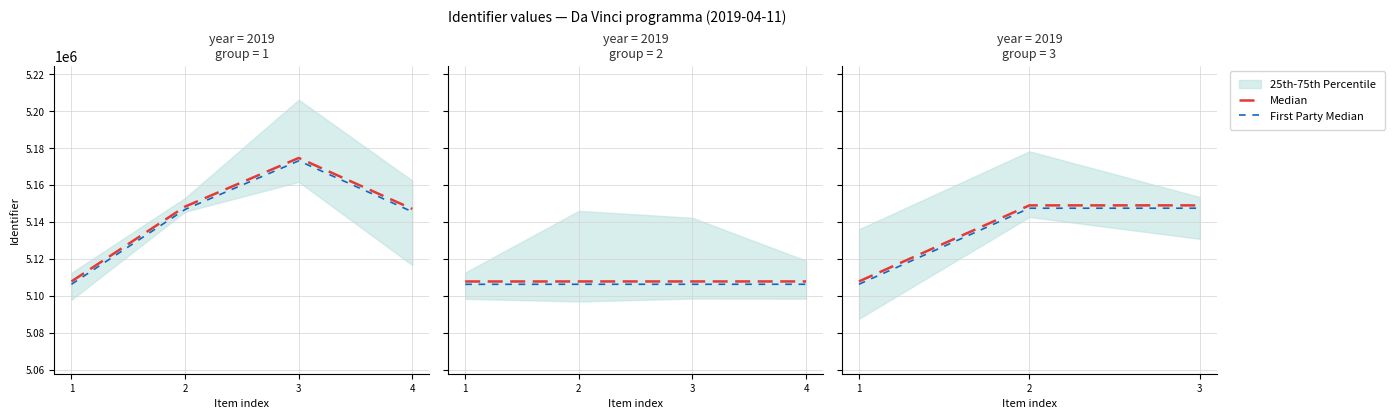

What value does the Median series have at 2?

5149022.0